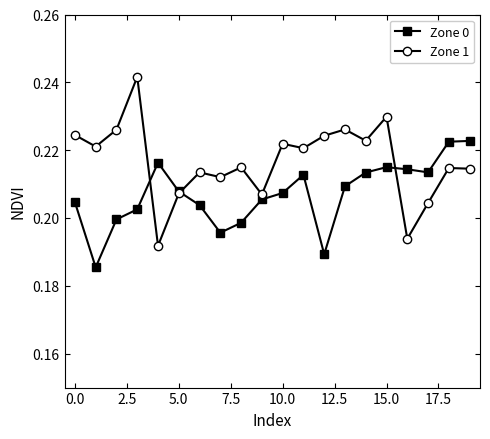

Count the Zone 0 values in the range 0 to 1.

20